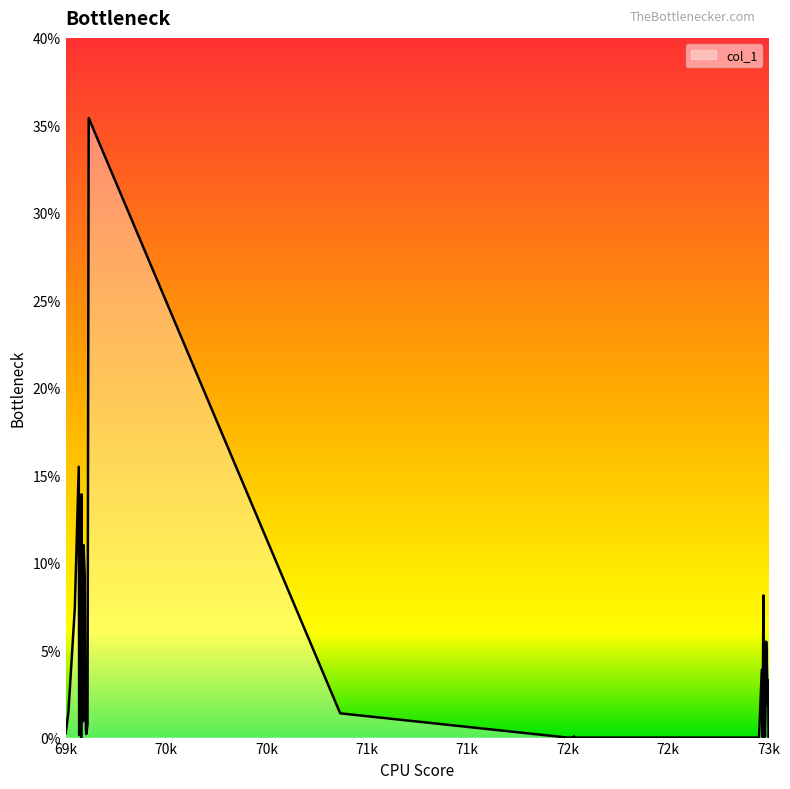

What is the difference between the maximum and minimum values?

35.4